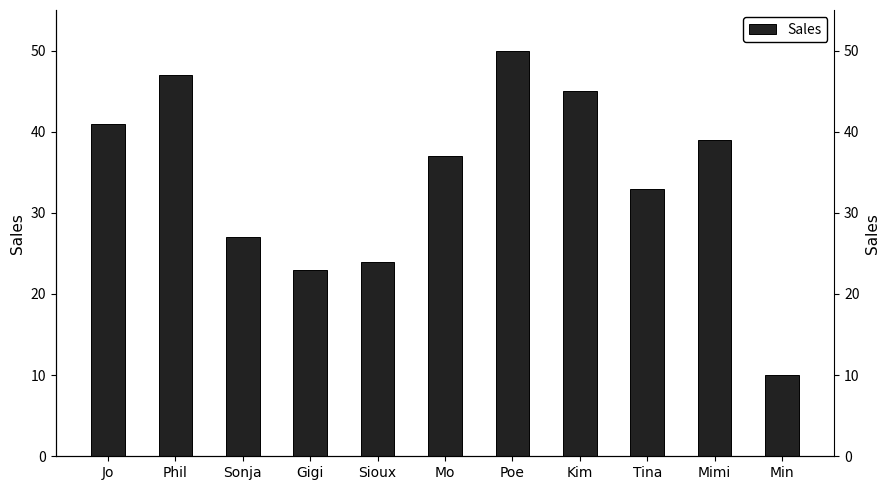

What is the difference between the second highest and second lowest values?

24